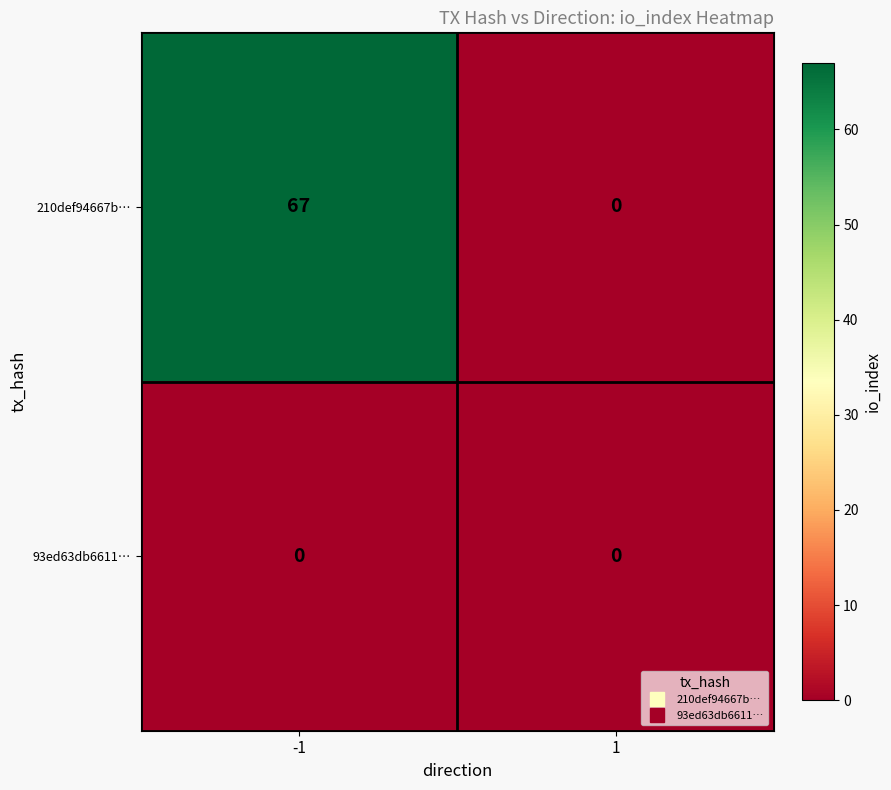

Is it true that 93ed63db6611… equals 0 at 1?

True